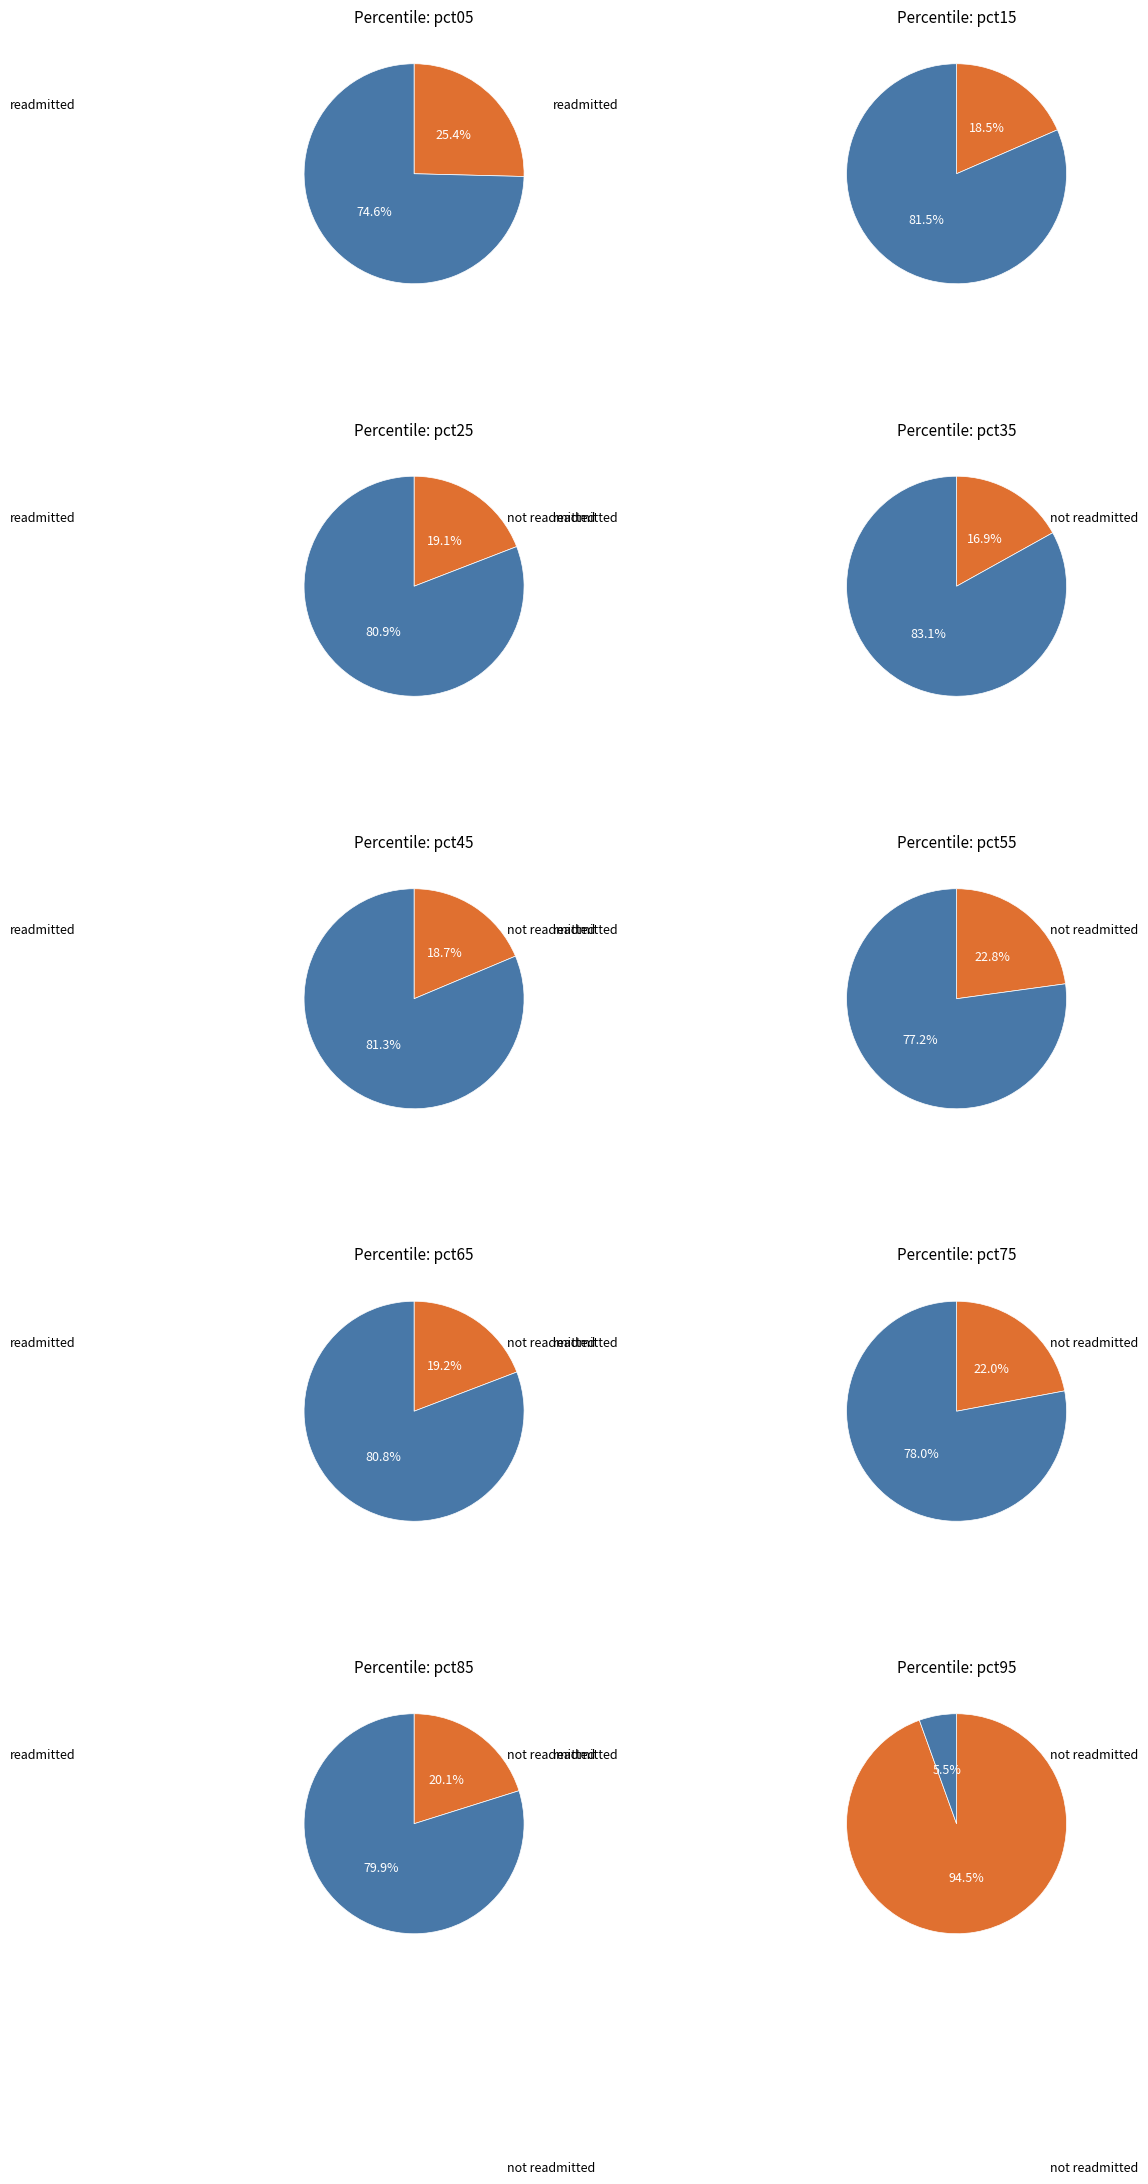

To the nearest percent, what percentage of the pie is pct05?

9%